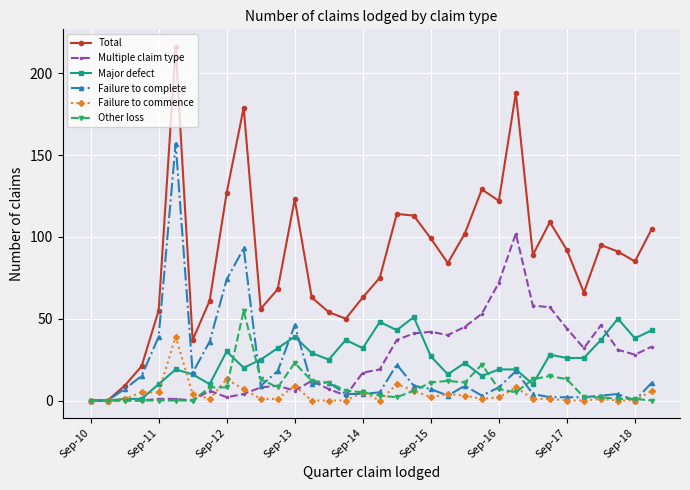

True or false: Failure to commence has more than 1 points higher than both neighbors.

True